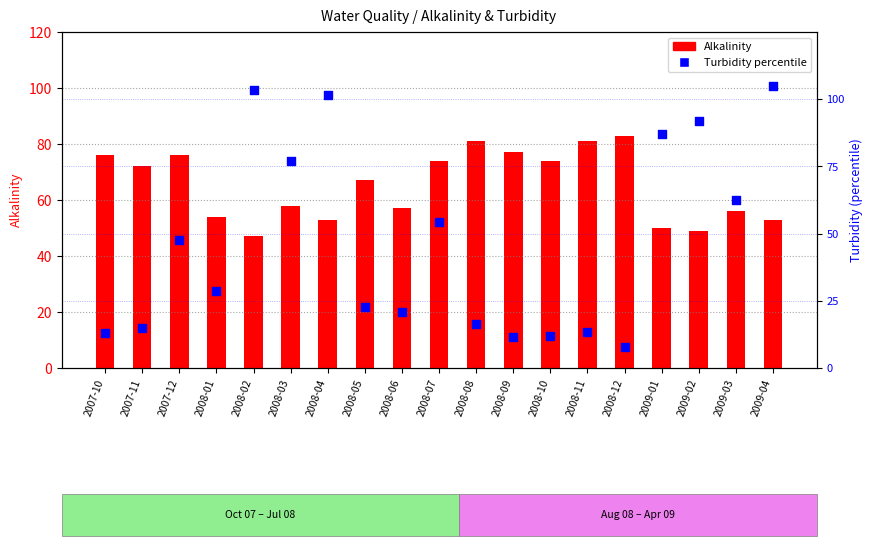

What is the total value across all series at 2009-01?

137.0